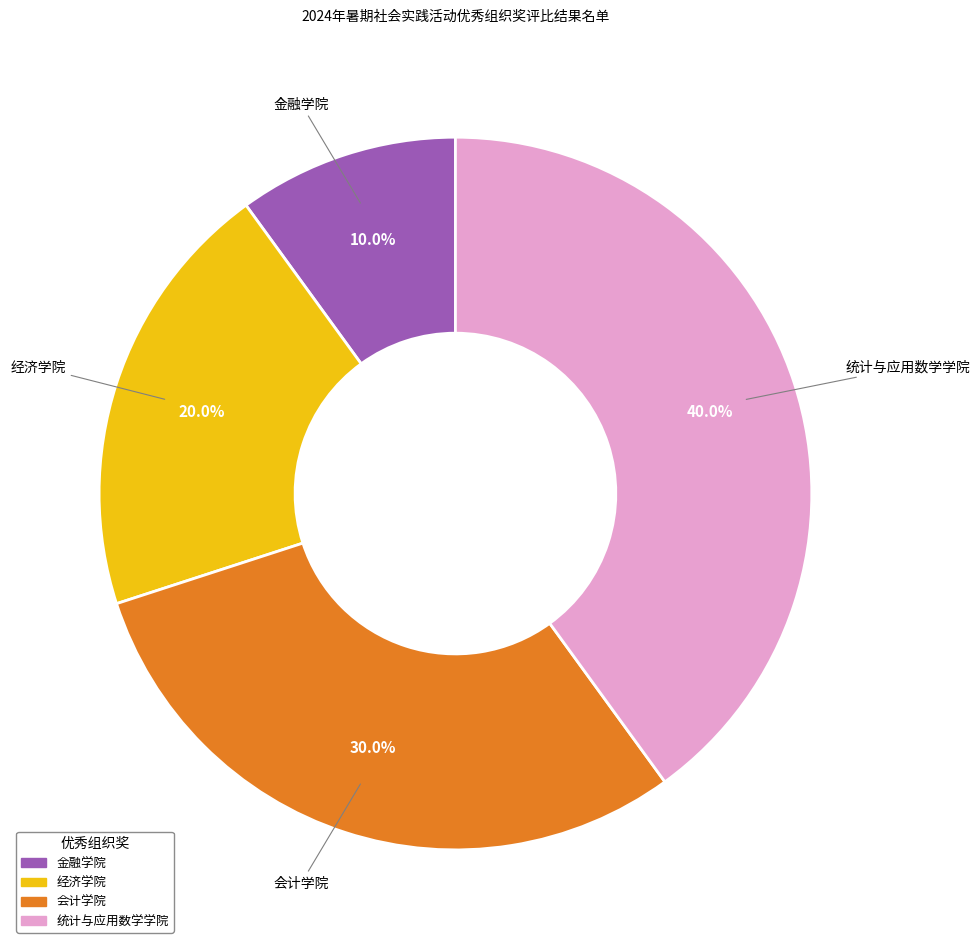

True or false: 经济学院 accounts for 29% of the total.

False